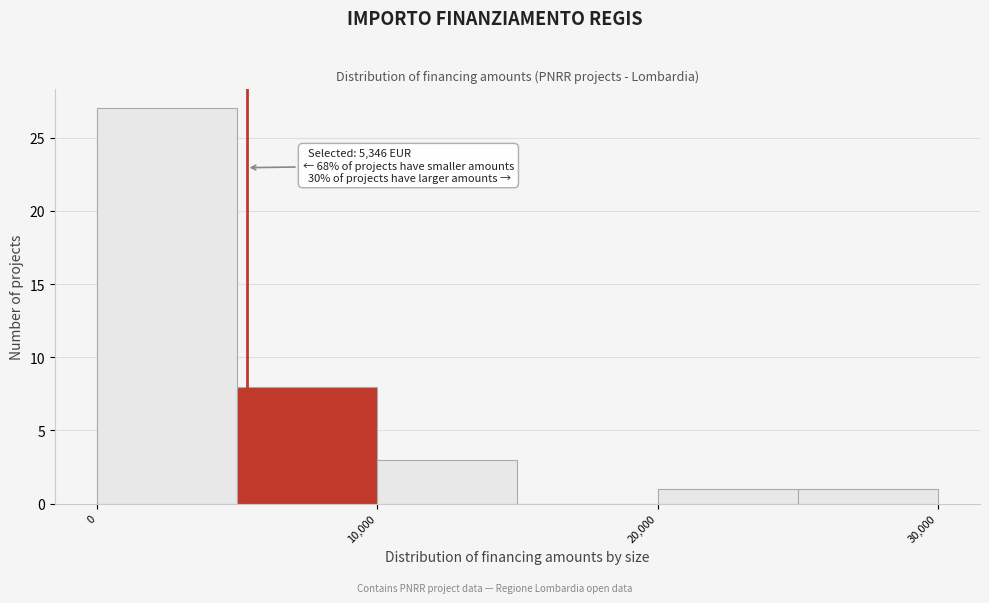

Over which range of the x-axis is the bar tallest?

0 to 5000